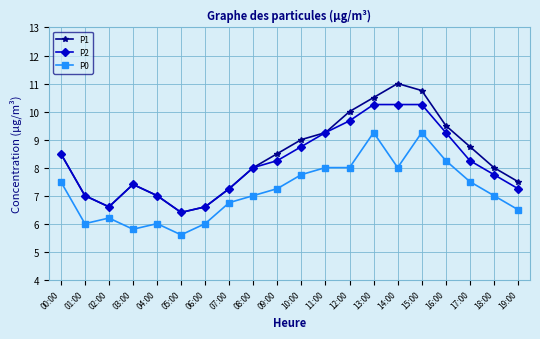

The value of P2 at 07:00 is 13.0. True or false?

False